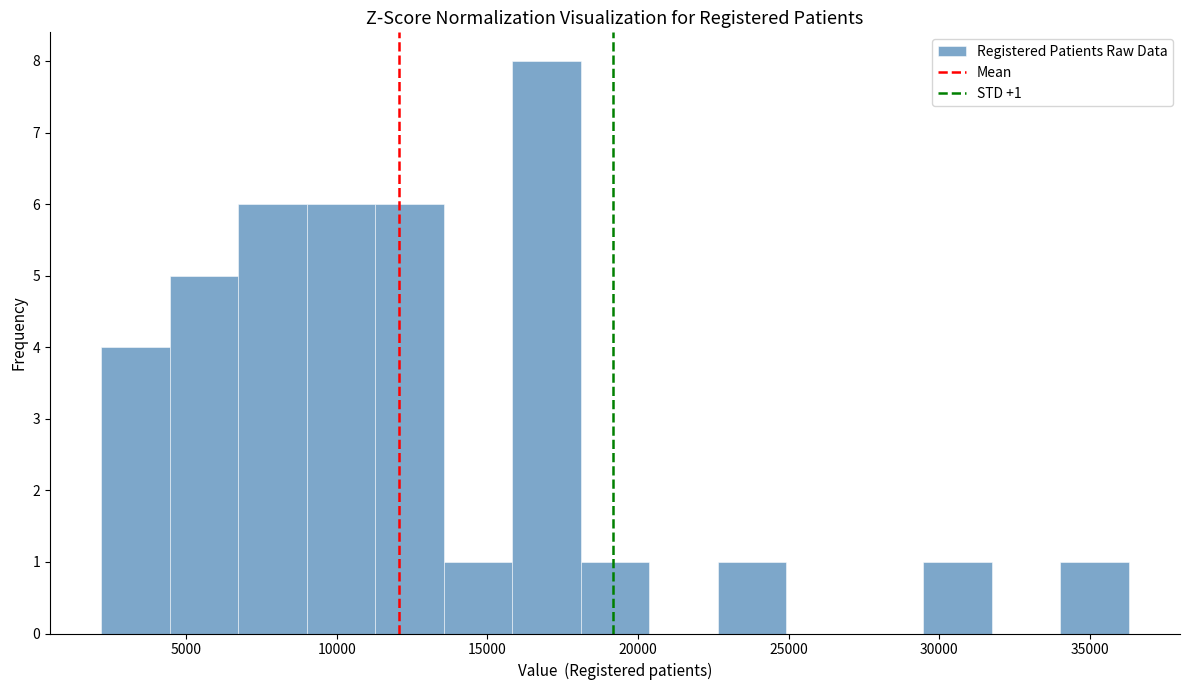

Which range on the x-axis has the tallest bar?

16000 to 18000